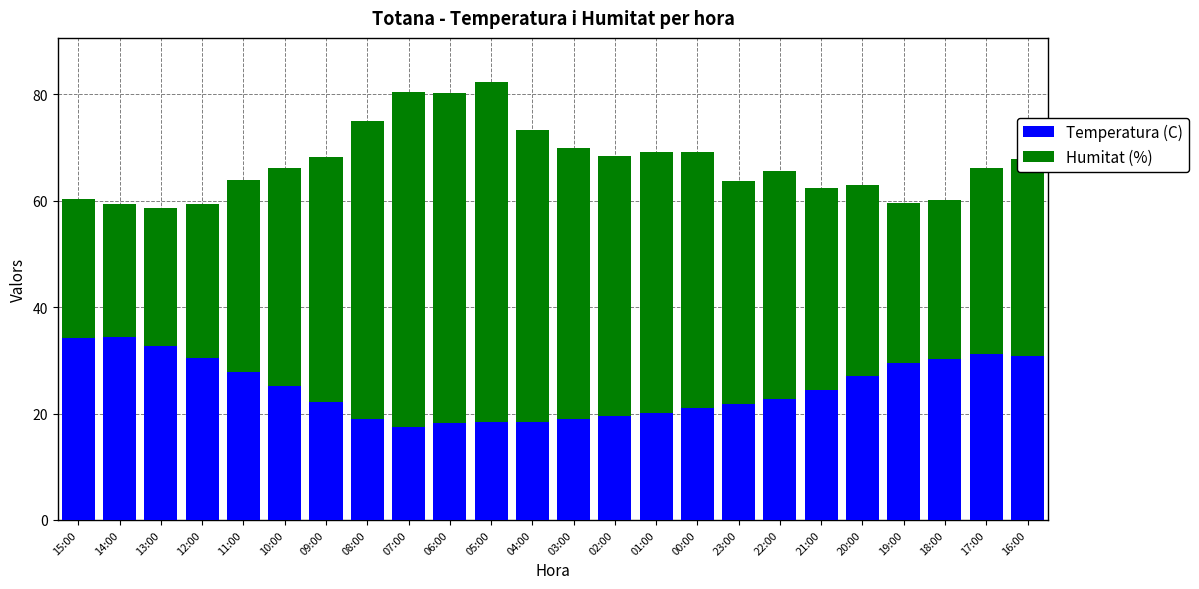

What is the sum of the Temperatura (C) values at 10:00 and 02:00?

44.6